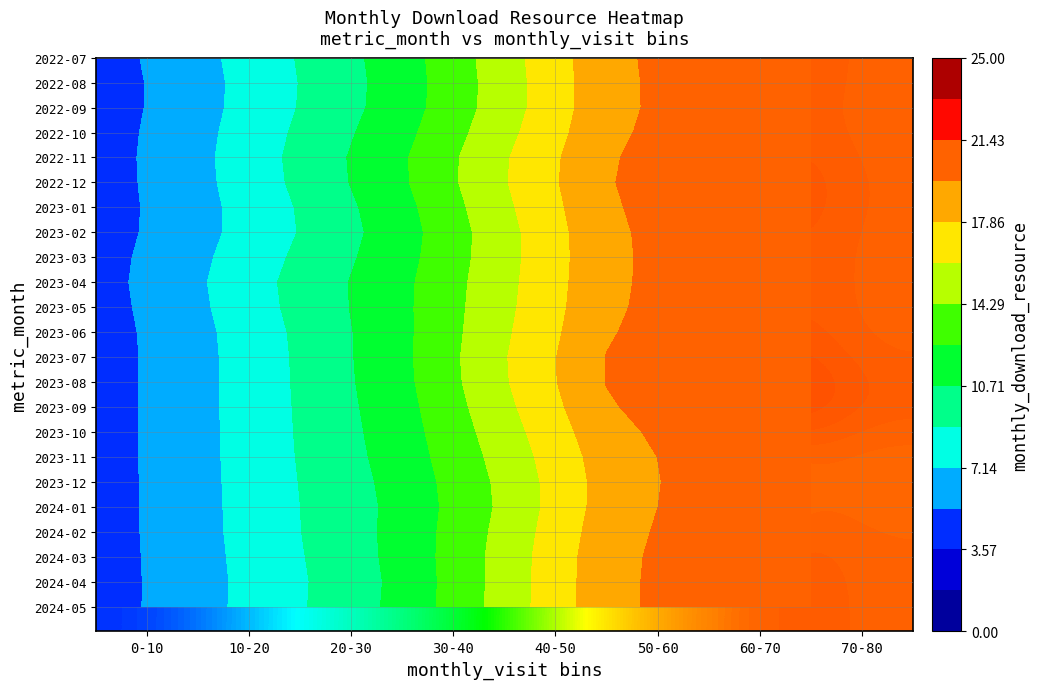

What is the smallest value displayed?

4.3